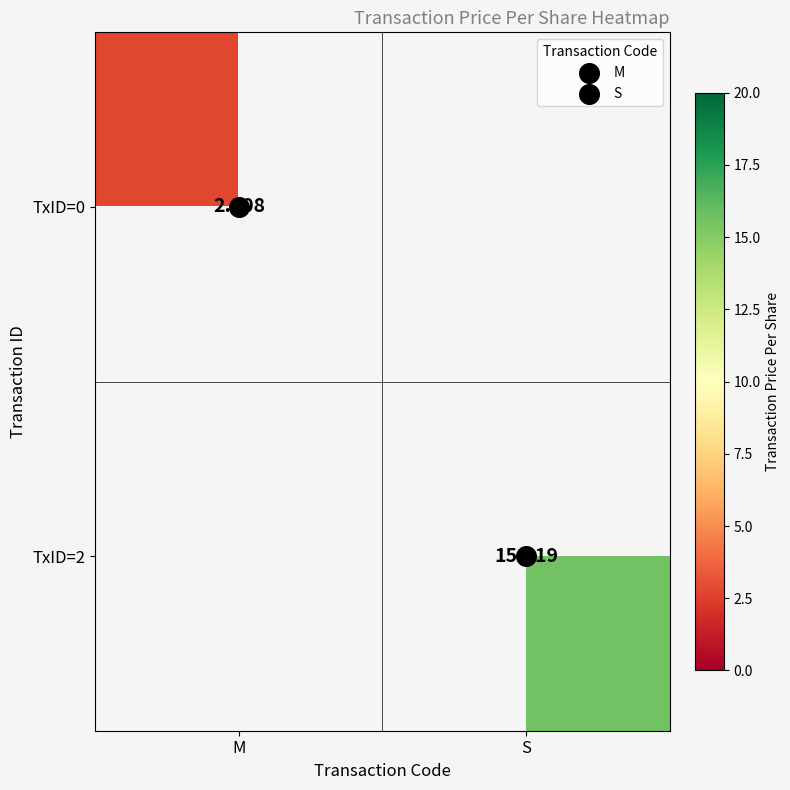

True or false: TxID=0 has a value of 2.8 at M.

True